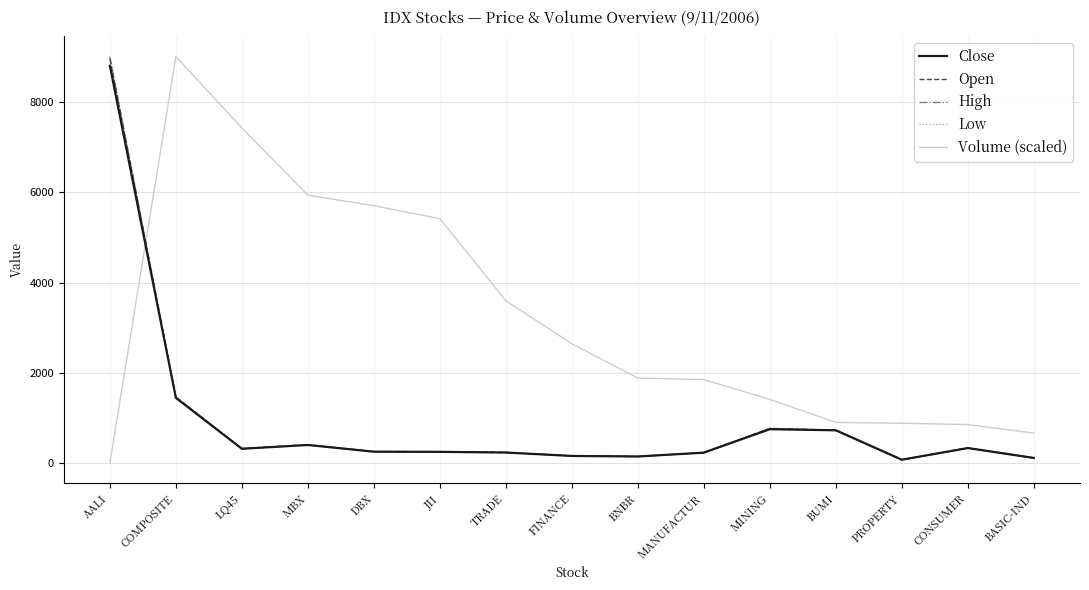

Which series ends up on top after the final intersection of Volume (scaled) and High?

Volume (scaled)